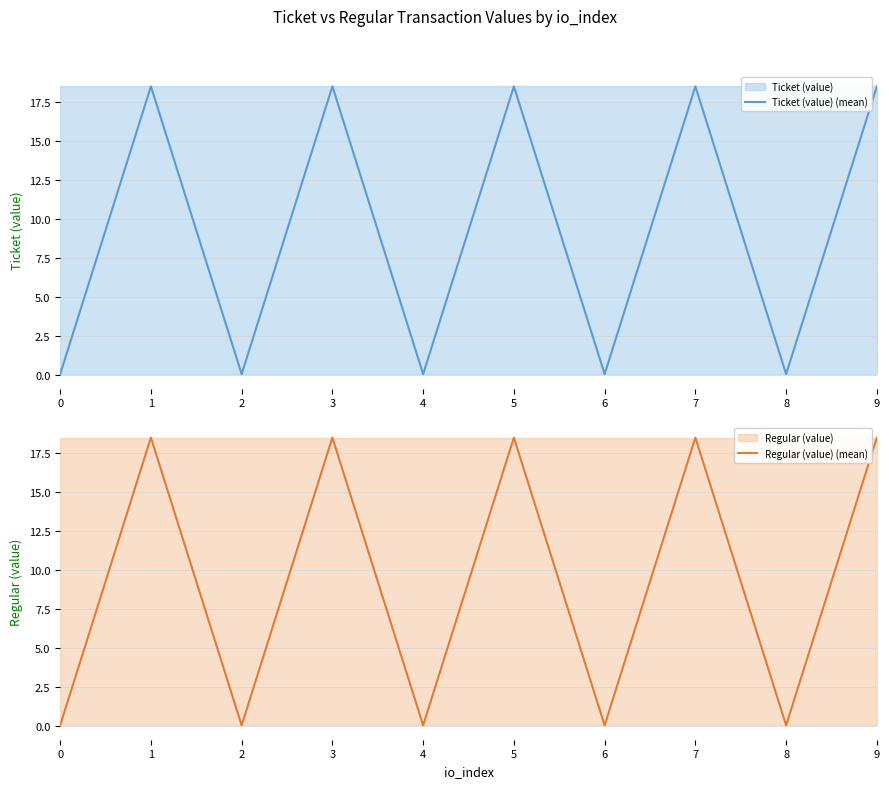

Rank the series at 5 from lowest to highest value.

Ticket (value) (mean), Regular (value) (mean)